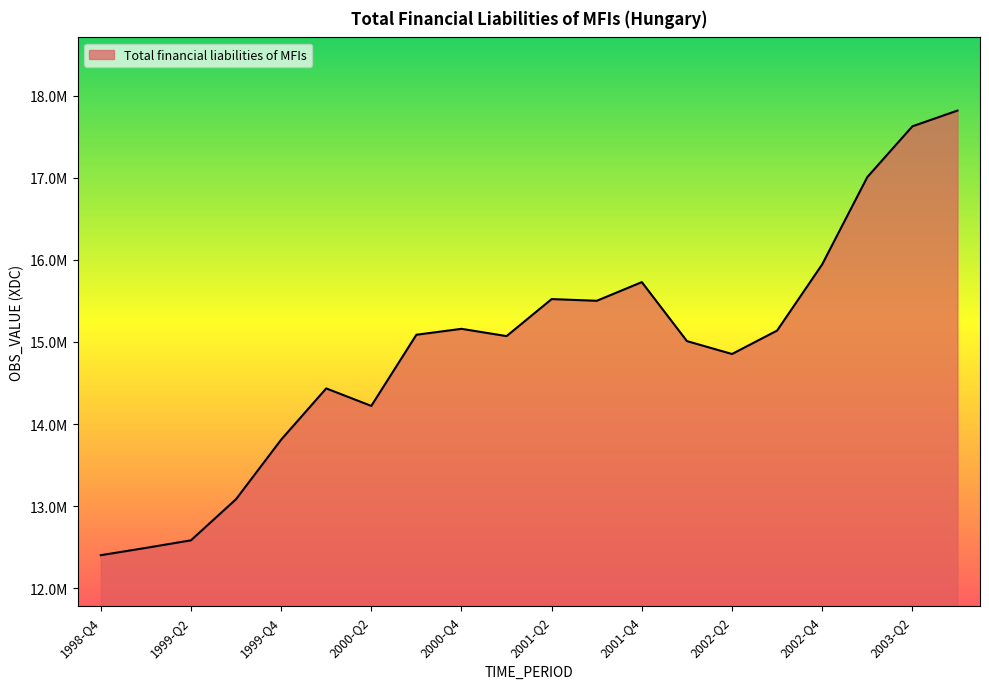

Does the chart display data point markers on the line(s)?

No